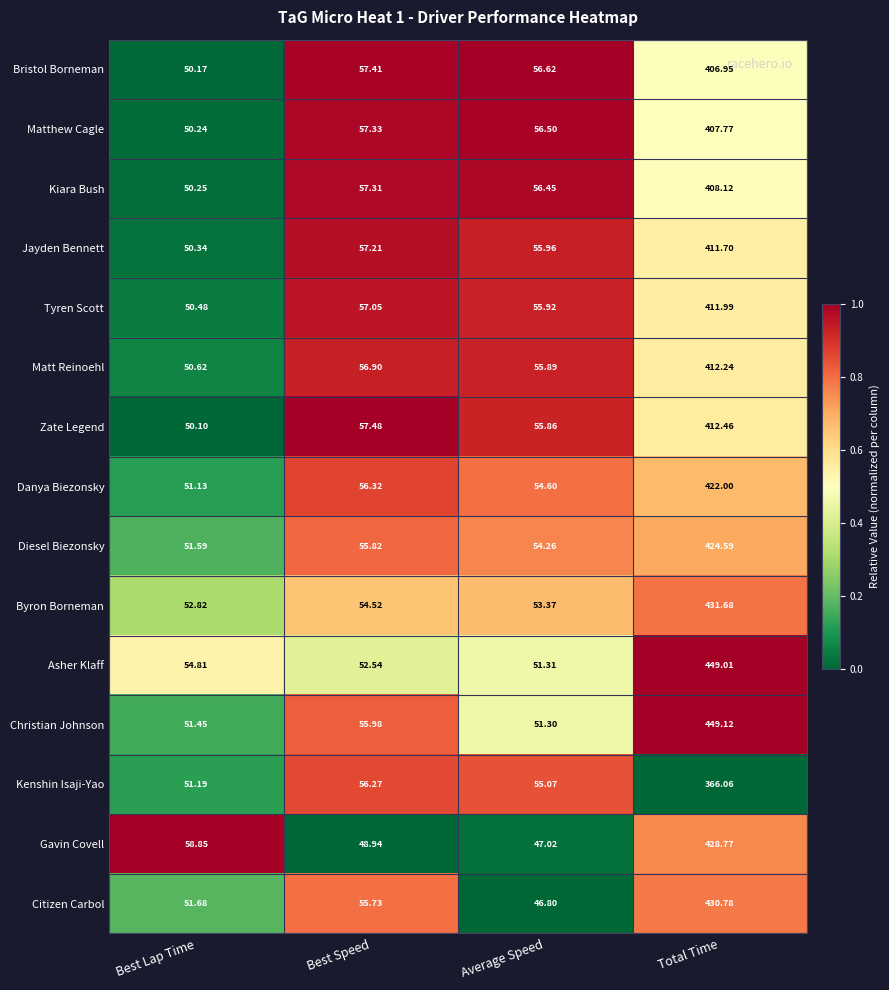

Which series has the largest total across all categories?

Christian Johnson